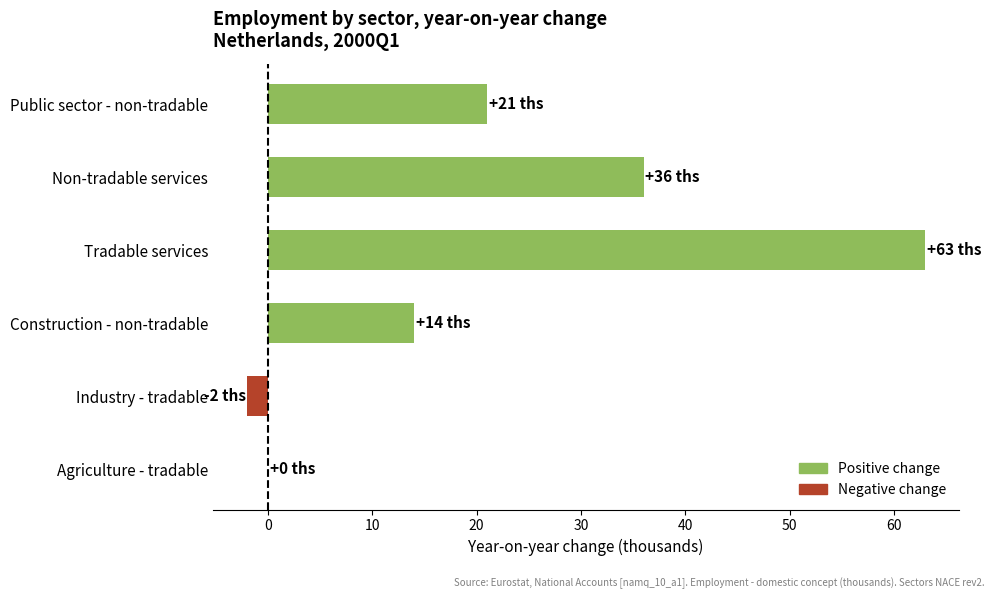

Are the bars horizontal?

Yes